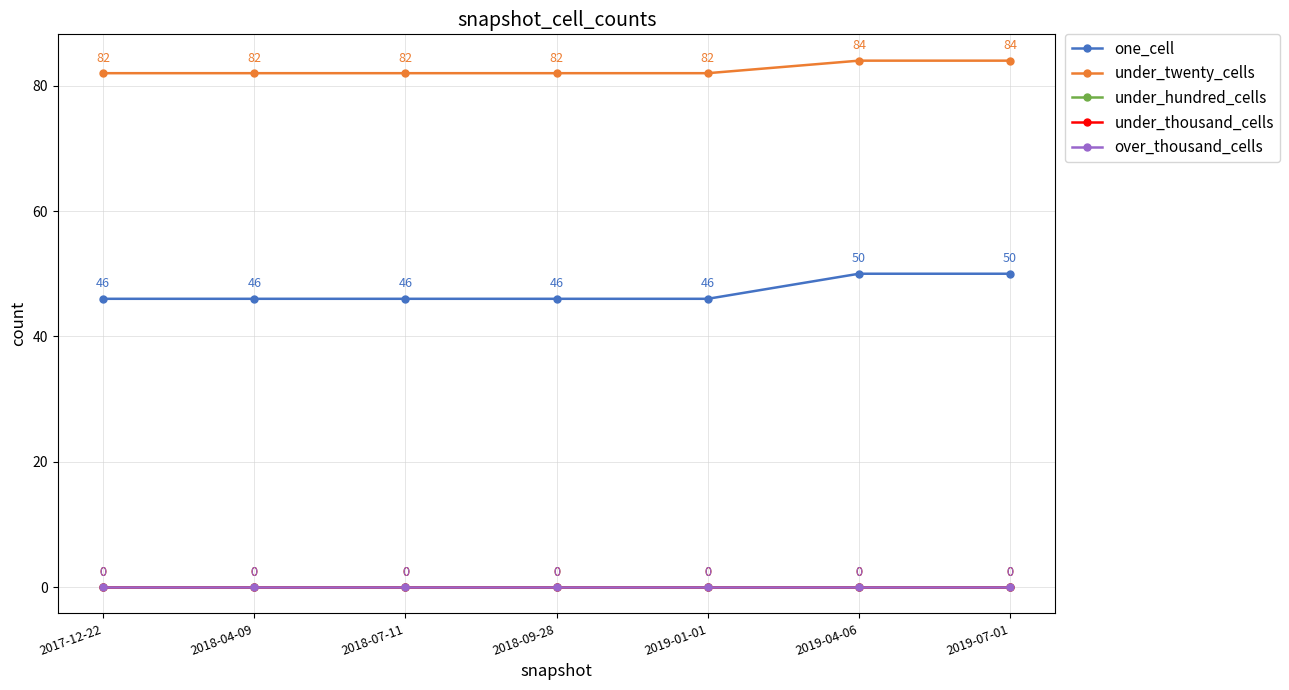

Rank the series by their maximum value, from highest to lowest.

under_twenty_cells, one_cell, under_hundred_cells, under_thousand_cells, over_thousand_cells